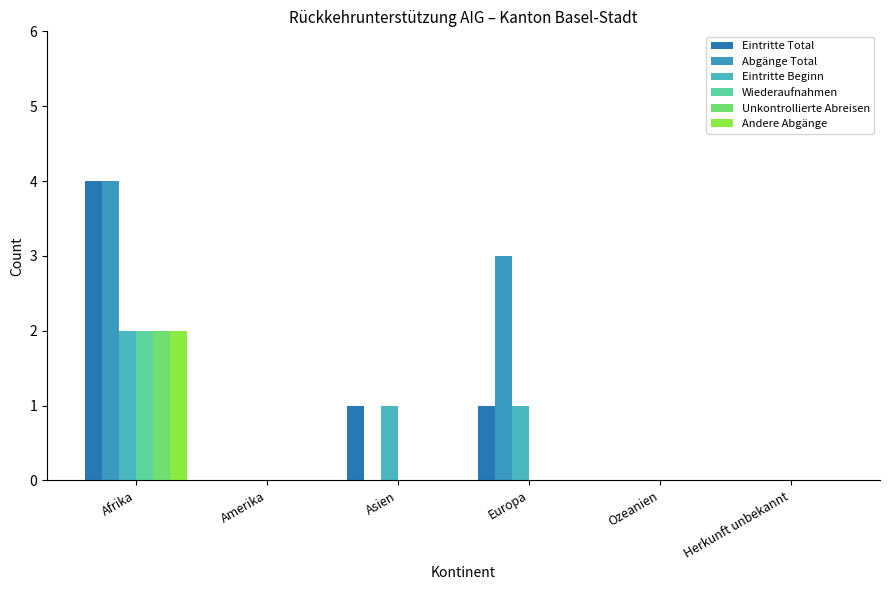

What is the label of the 5th bar from the right?

Amerika